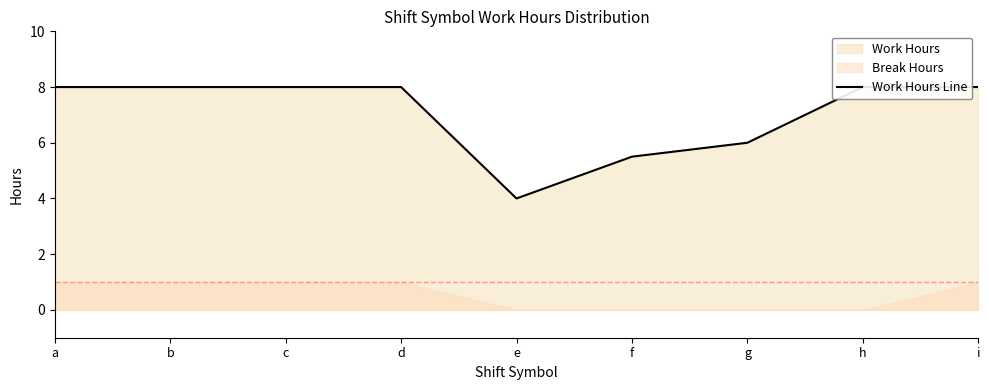

List the labels in order of value, largest first.

b, d, h, i, a, c, g, f, e